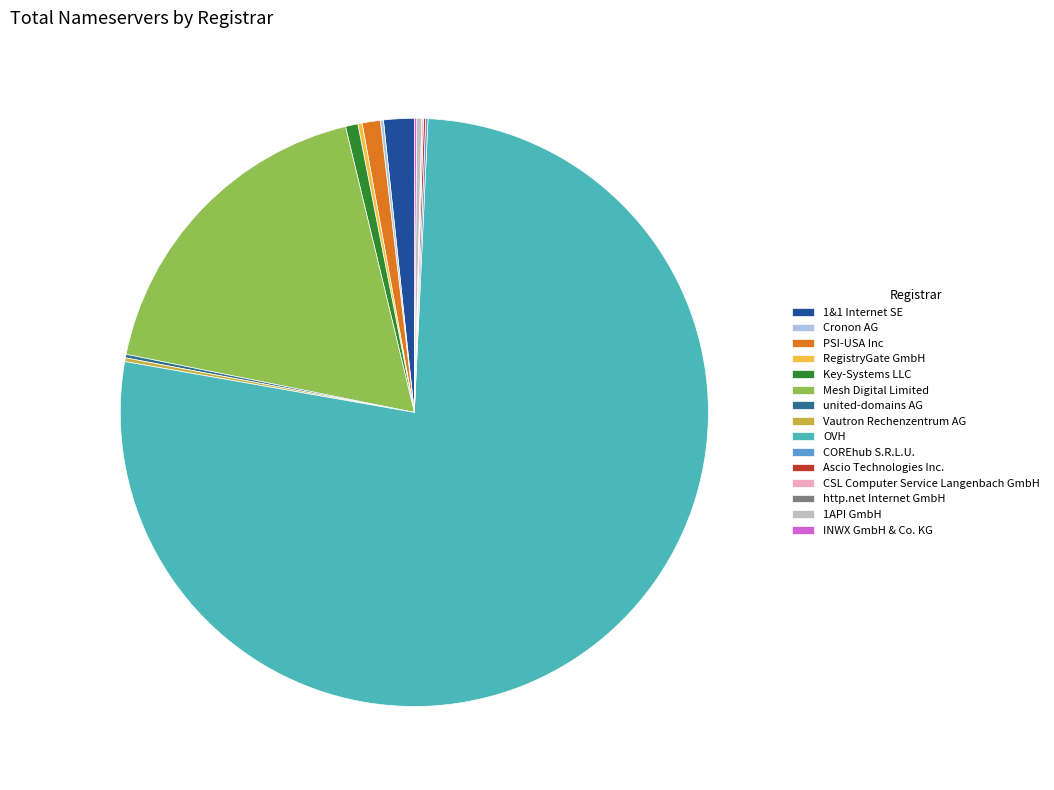

What is the smallest slice in the pie chart?

http.net Internet GmbH